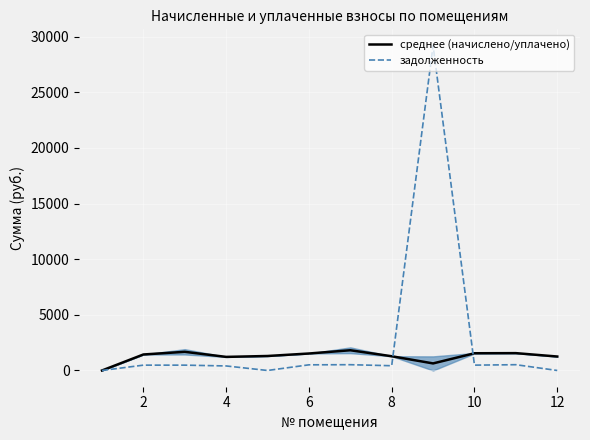

How many values in the среднее (начислено/уплачено) series are below 1437?

6